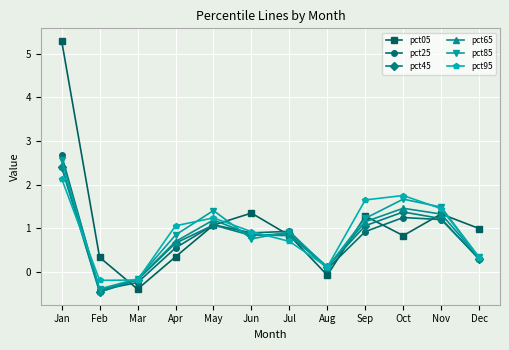

What is the total value across all series at Jun?

5.6